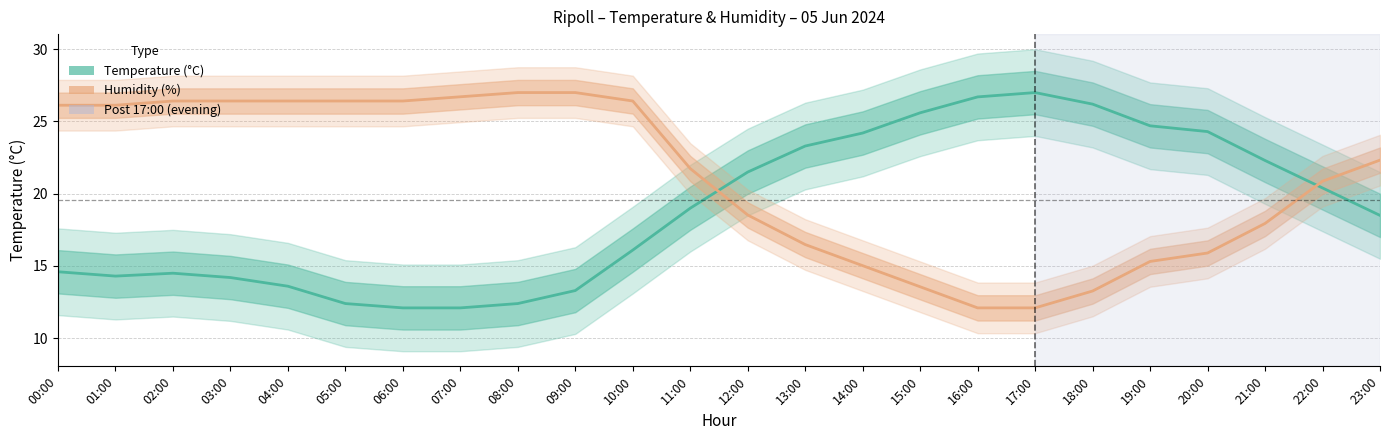

What is the average value of the Humidity (%) series?

21.1